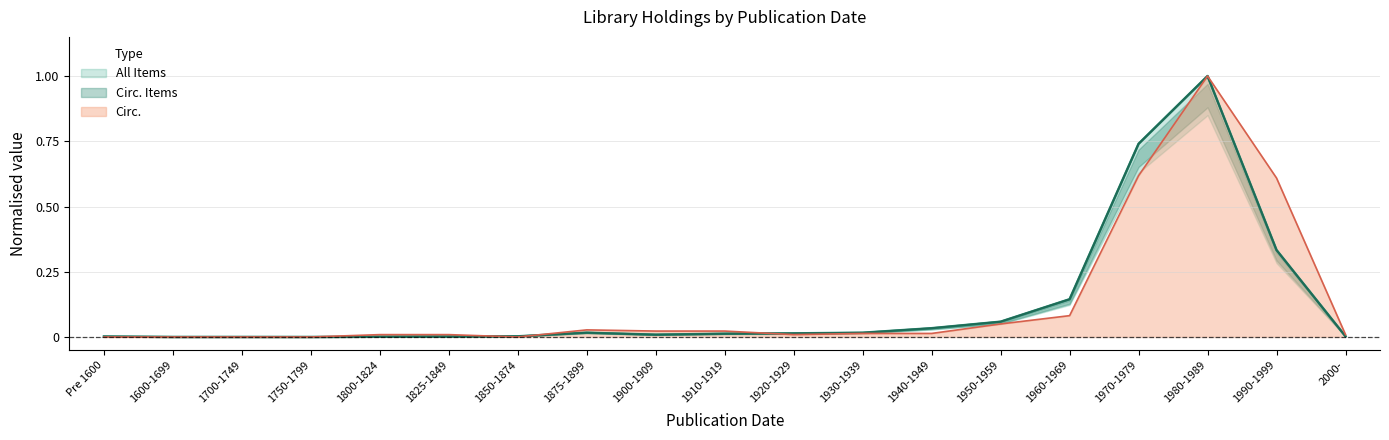

Is it true that Circ. equals 0.9 at 1990-1999?

False